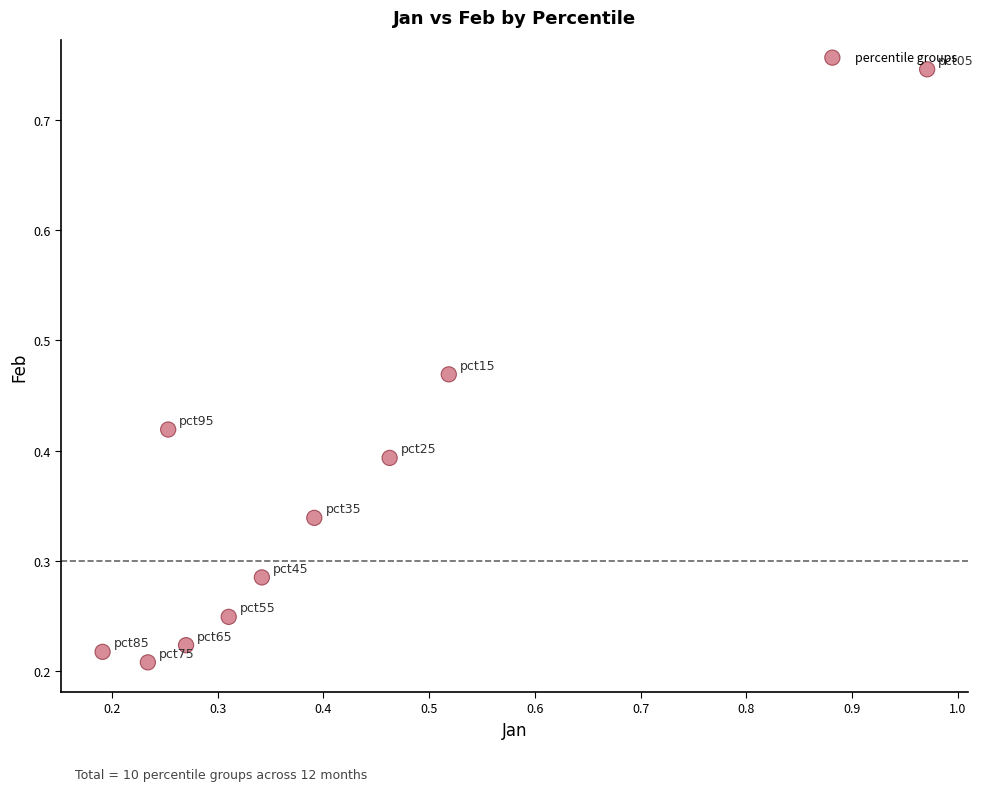

What is the range of X values (max minus min)?

0.8